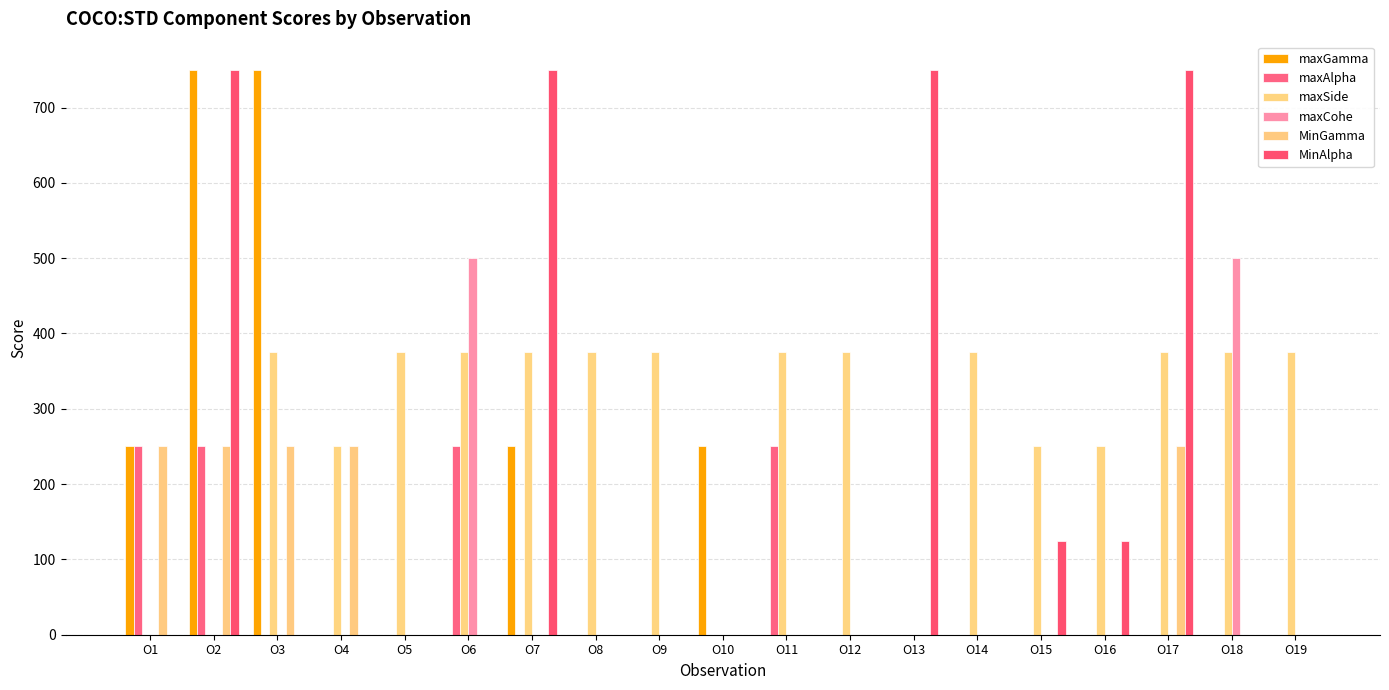

Which series has the largest range (max minus min)?

maxGamma